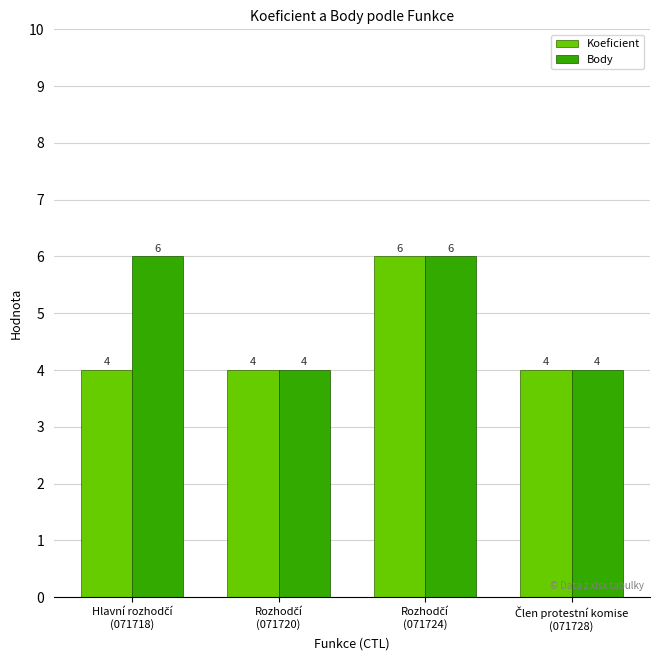

What is the value of the Koeficient bar at the 2nd from the left?

4